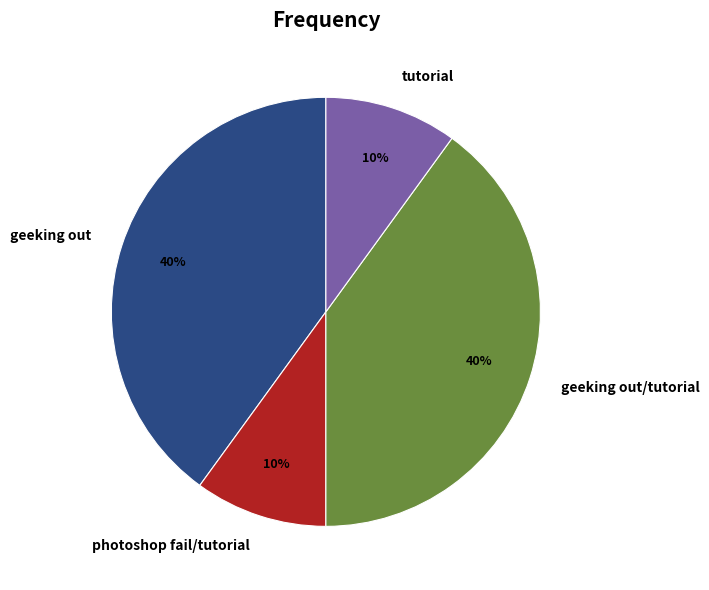

True or false: geeking out accounts for 53% of the total.

False